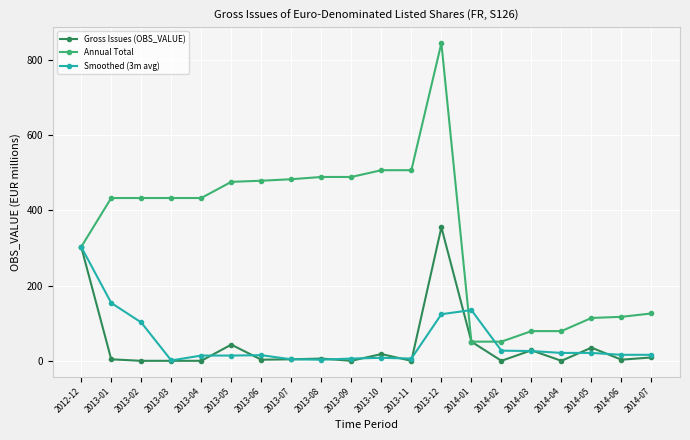

What is the label of the 2nd point from the left?

2013-01